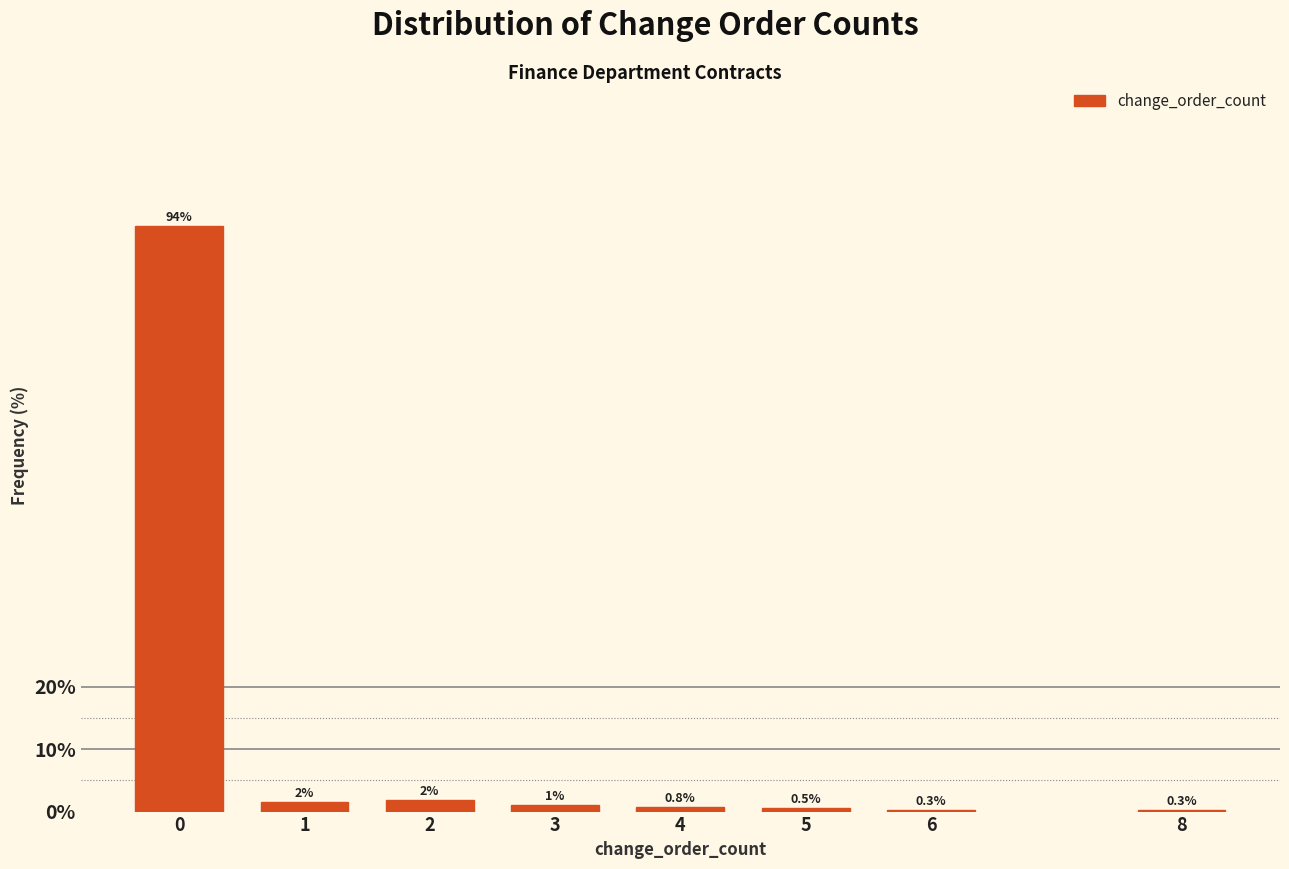

What is the sum of the values at 8 and 0?

94.0